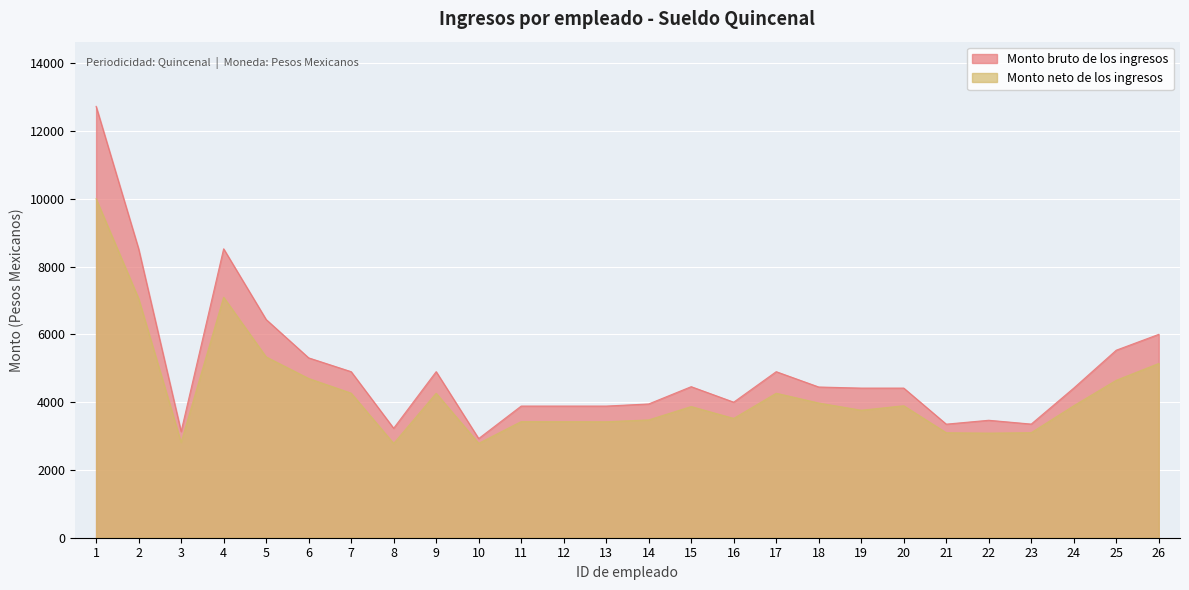

At which category is the sum across all series the highest?

1